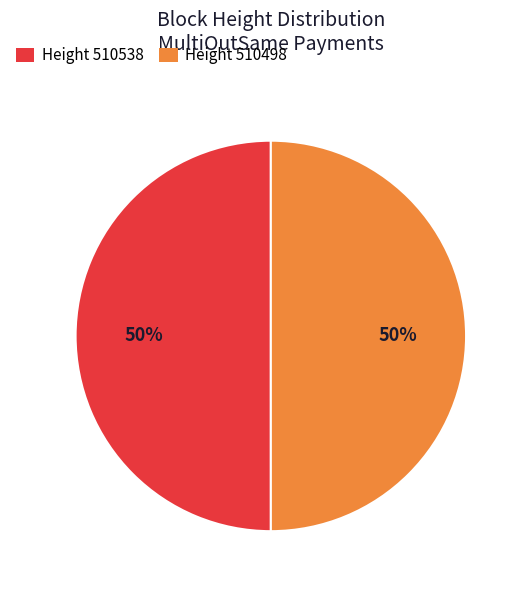

To the nearest percent, what is the combined percentage of Height 510498 and Height 510538?

100%